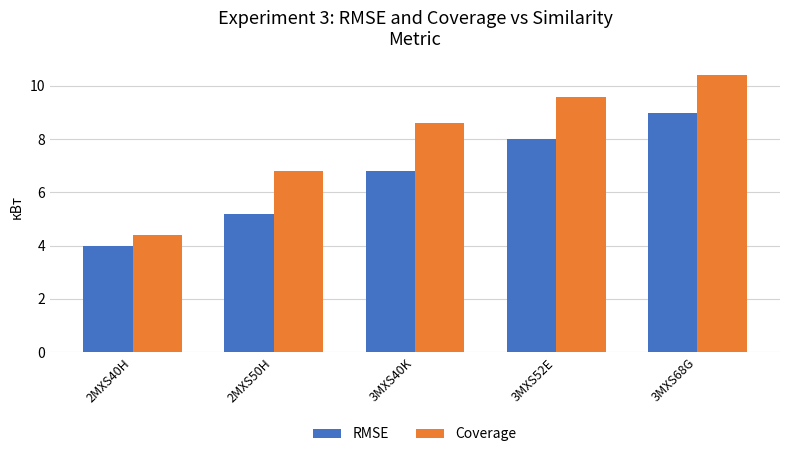

What is the difference between the RMSE values at 3MXS40K and 3MXS68G?

2.2